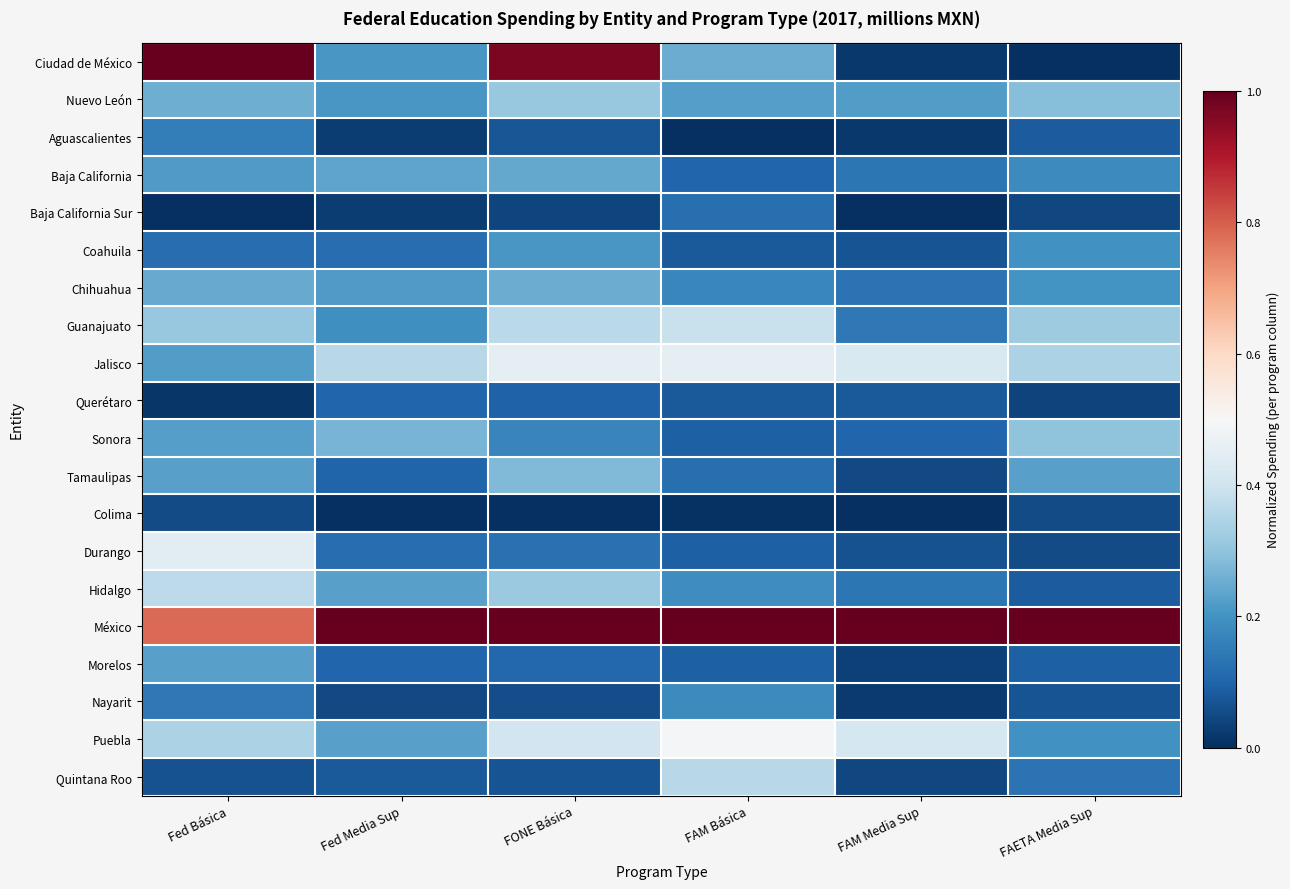

Reading left to right, transcribe all the data shown in this chart.

Ciudad de México: Fed Básica=1.0	Fed Media Sup=0.2	FONE Básica=1.0	FAM Básica=0.3	FAM Media Sup=0.0	FAETA Media Sup=0.0
Nuevo León: Fed Básica=0.3	Fed Media Sup=0.2	FONE Básica=0.3	FAM Básica=0.2	FAM Media Sup=0.2	FAETA Media Sup=0.3
Aguascalientes: Fed Básica=0.2	Fed Media Sup=0.0	FONE Básica=0.1	FAM Básica=0.0	FAM Media Sup=0.0	FAETA Media Sup=0.1
Baja California: Fed Básica=0.2	Fed Media Sup=0.2	FONE Básica=0.2	FAM Básica=0.1	FAM Media Sup=0.1	FAETA Media Sup=0.2
Baja California Sur: Fed Básica=0.0	Fed Media Sup=0.0	FONE Básica=0.0	FAM Básica=0.1	FAM Media Sup=0.0	FAETA Media Sup=0.0
Coahuila: Fed Básica=0.1	Fed Media Sup=0.1	FONE Básica=0.2	FAM Básica=0.1	FAM Media Sup=0.1	FAETA Media Sup=0.2
Chihuahua: Fed Básica=0.2	Fed Media Sup=0.2	FONE Básica=0.3	FAM Básica=0.2	FAM Media Sup=0.1	FAETA Media Sup=0.2
Guanajuato: Fed Básica=0.3	Fed Media Sup=0.2	FONE Básica=0.4	FAM Básica=0.4	FAM Media Sup=0.1	FAETA Media Sup=0.3
Jalisco: Fed Básica=0.2	Fed Media Sup=0.4	FONE Básica=0.5	FAM Básica=0.5	FAM Media Sup=0.4	FAETA Media Sup=0.3
Querétaro: Fed Básica=0.0	Fed Media Sup=0.1	FONE Básica=0.1	FAM Básica=0.1	FAM Media Sup=0.1	FAETA Media Sup=0.0
Sonora: Fed Básica=0.2	Fed Media Sup=0.3	FONE Básica=0.2	FAM Básica=0.1	FAM Media Sup=0.1	FAETA Media Sup=0.3
Tamaulipas: Fed Básica=0.2	Fed Media Sup=0.1	FONE Básica=0.3	FAM Básica=0.1	FAM Media Sup=0.0	FAETA Media Sup=0.2
Colima: Fed Básica=0.1	Fed Media Sup=0.0	FONE Básica=0.0	FAM Básica=0.0	FAM Media Sup=0.0	FAETA Media Sup=0.1
Durango: Fed Básica=0.4	Fed Media Sup=0.1	FONE Básica=0.1	FAM Básica=0.1	FAM Media Sup=0.1	FAETA Media Sup=0.1
Hidalgo: Fed Básica=0.4	Fed Media Sup=0.2	FONE Básica=0.3	FAM Básica=0.2	FAM Media Sup=0.1	FAETA Media Sup=0.1
México: Fed Básica=0.8	Fed Media Sup=1.0	FONE Básica=1.0	FAM Básica=1.0	FAM Media Sup=1.0	FAETA Media Sup=1.0
Morelos: Fed Básica=0.2	Fed Media Sup=0.1	FONE Básica=0.1	FAM Básica=0.1	FAM Media Sup=0.0	FAETA Media Sup=0.1
Nayarit: Fed Básica=0.1	Fed Media Sup=0.0	FONE Básica=0.1	FAM Básica=0.2	FAM Media Sup=0.0	FAETA Media Sup=0.1
Puebla: Fed Básica=0.3	Fed Media Sup=0.2	FONE Básica=0.4	FAM Básica=0.5	FAM Media Sup=0.4	FAETA Media Sup=0.2
Quintana Roo: Fed Básica=0.1	Fed Media Sup=0.1	FONE Básica=0.1	FAM Básica=0.4	FAM Media Sup=0.0	FAETA Media Sup=0.1